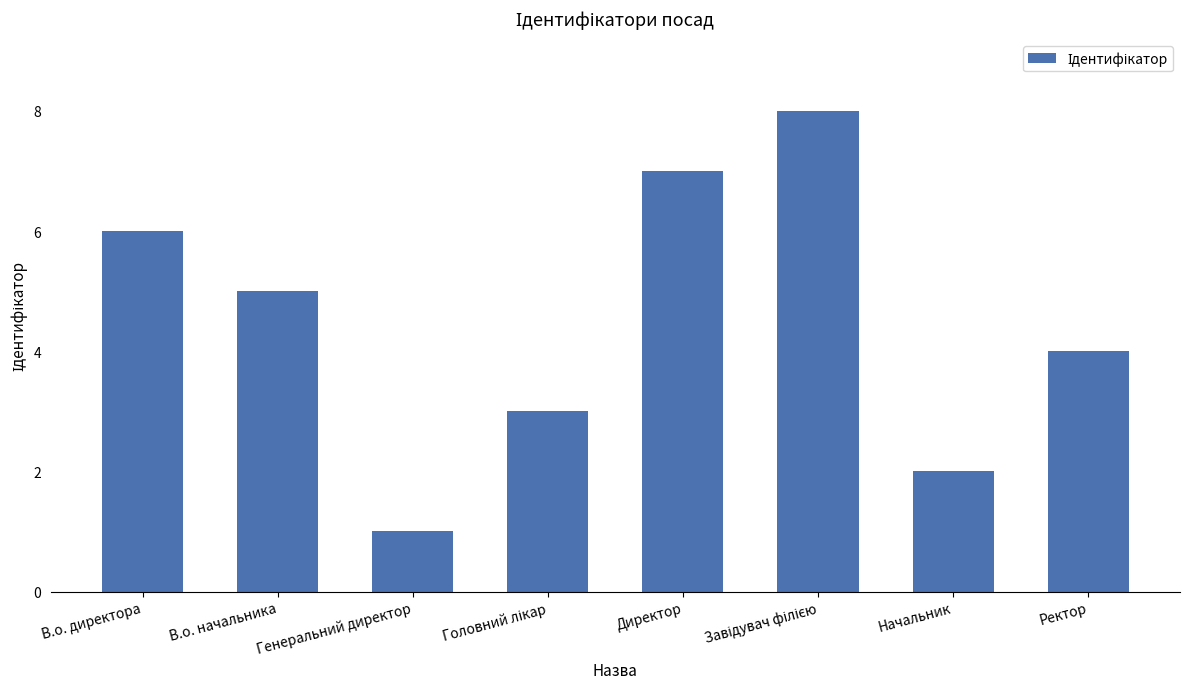

Reading left to right, extract all data points from this chart.

6	5	1	3	7	8	2	4